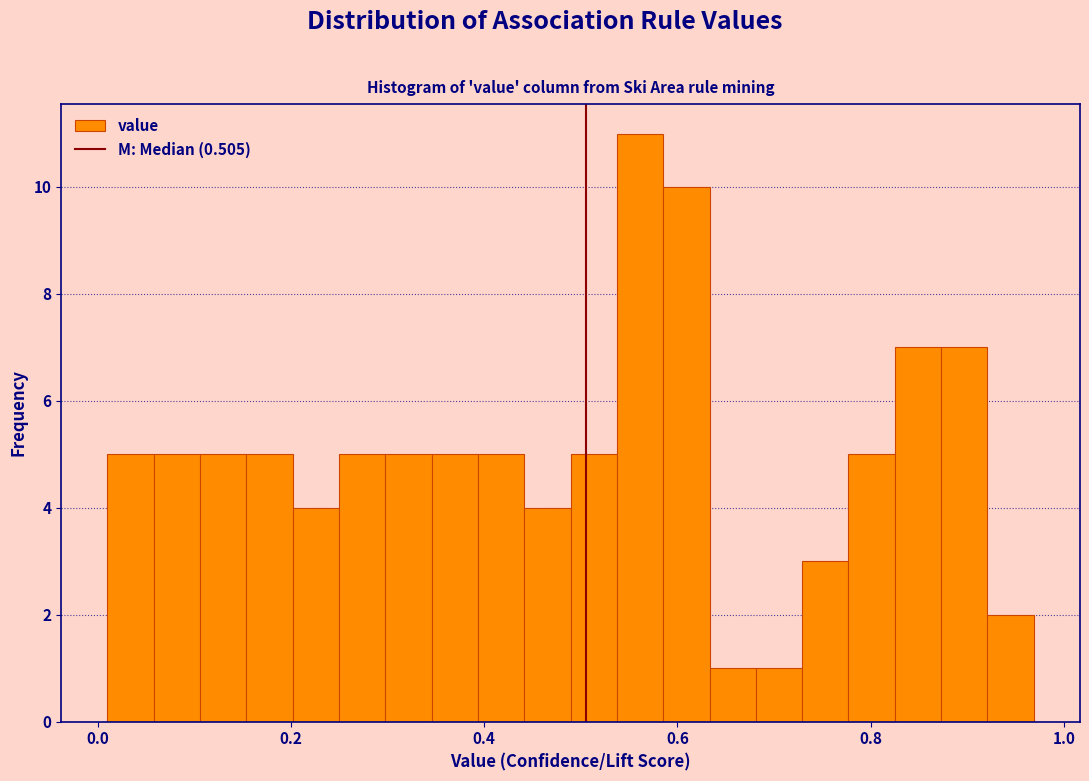

Read against the x-axis, roughly where is the centre of the tallest bar?

0.56